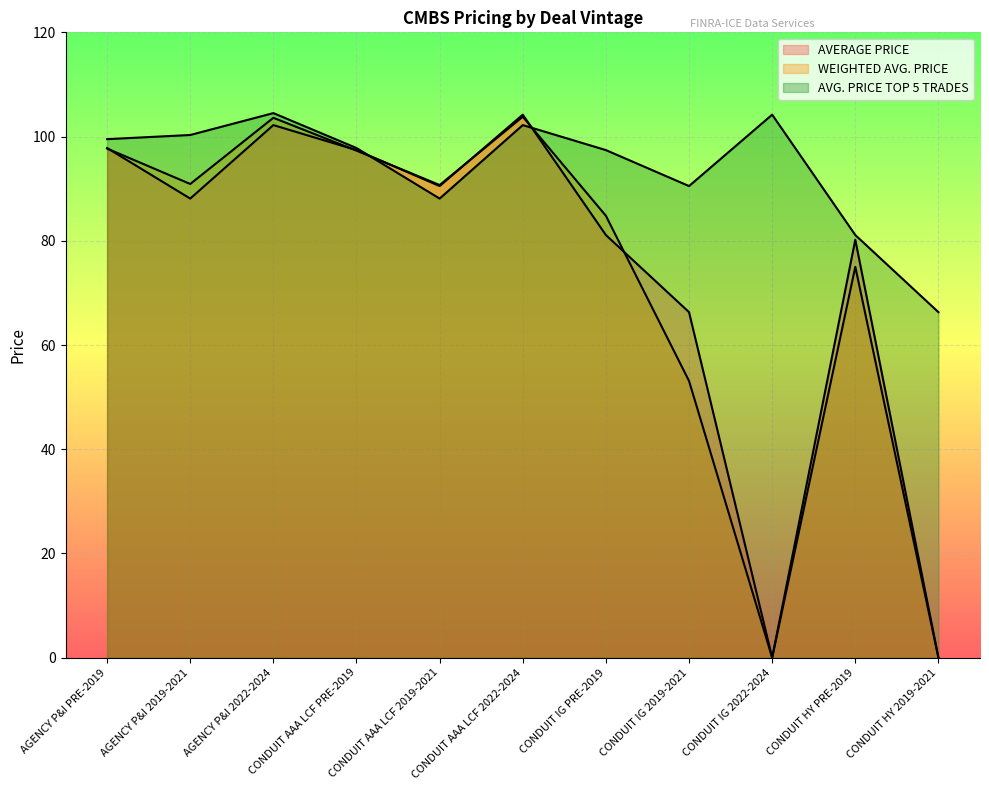

Is it true that AVG. PRICE TOP 5 TRADES equals 146.3 at CONDUIT AAA LCF 2019-2021?

False